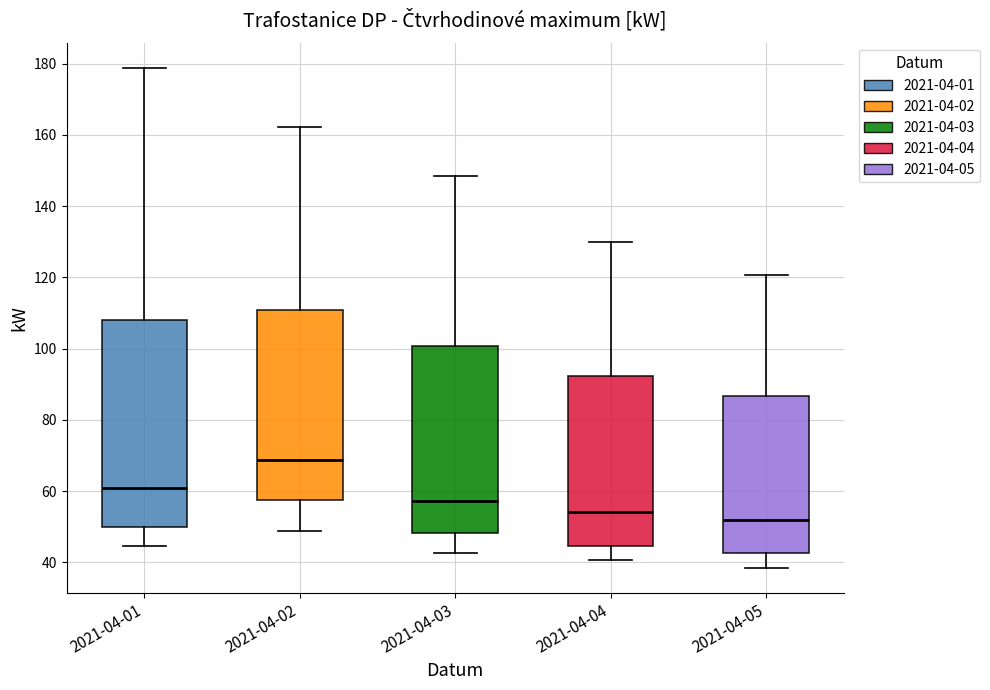

Where does the upper whisker of the box for 2021-04-03 end on the y-axis? The values are not printed on the chart, so give them approximately, as read against the axis.

148